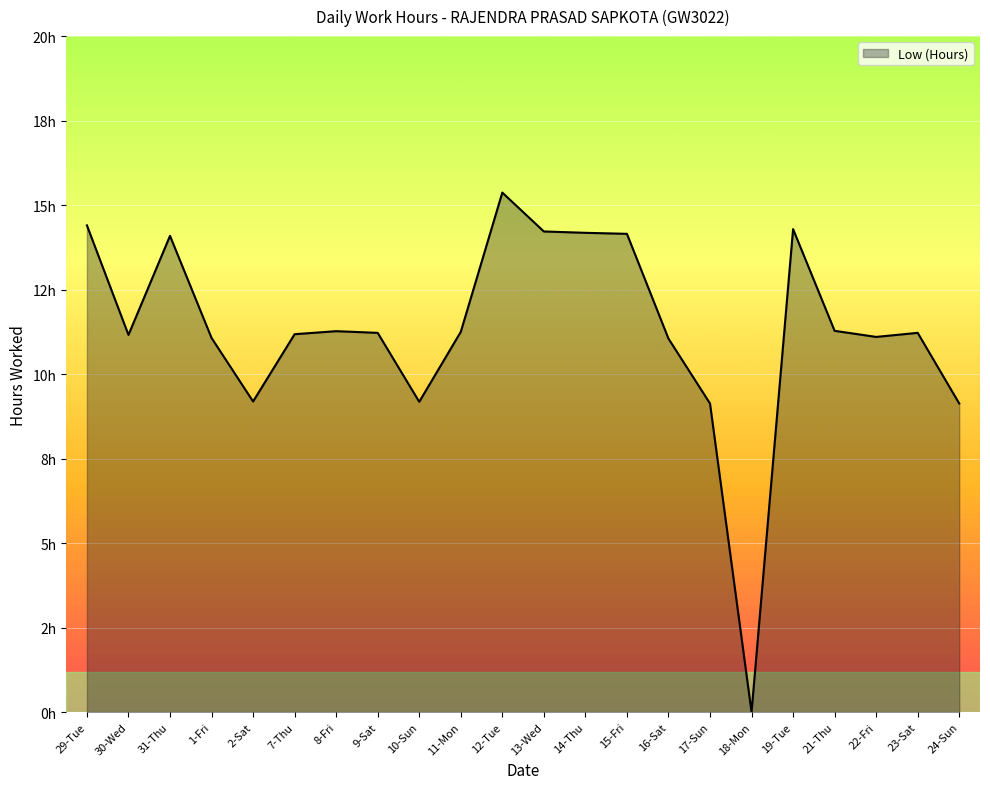

What is the value of the 7th point from the left?

11.3